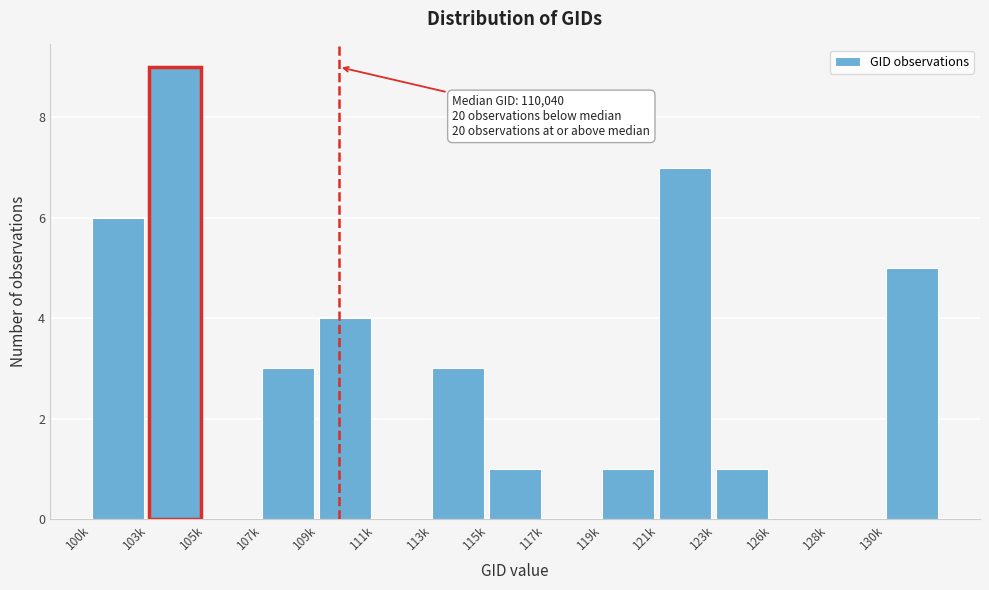

Reading right to left, list all the values displayed in this chart.

130k=5	128k=0	126k=0	123k=1	121k=7	119k=1	117k=0	115k=1	113k=3	111k=0	109k=4	107k=3	105k=0	103k=9	100k=6